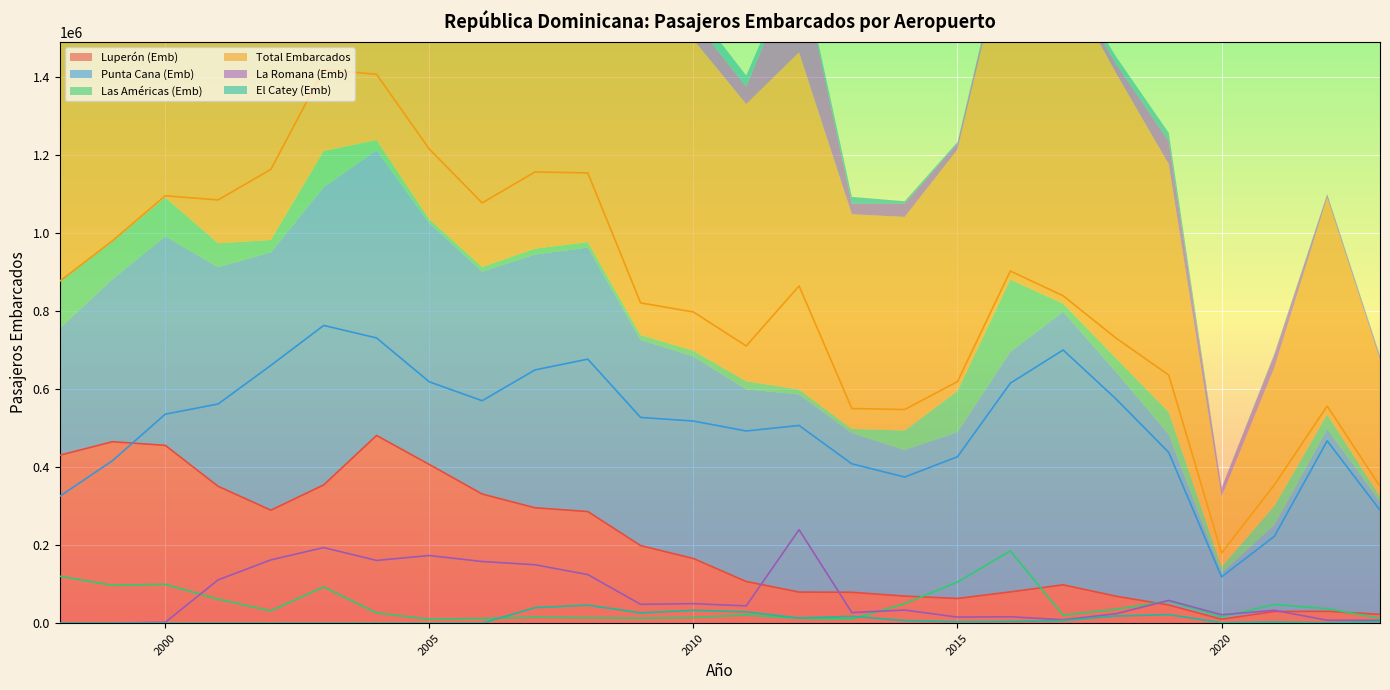

True or false: Las Américas (Emb) has more than 2 points higher than both neighbors.

True